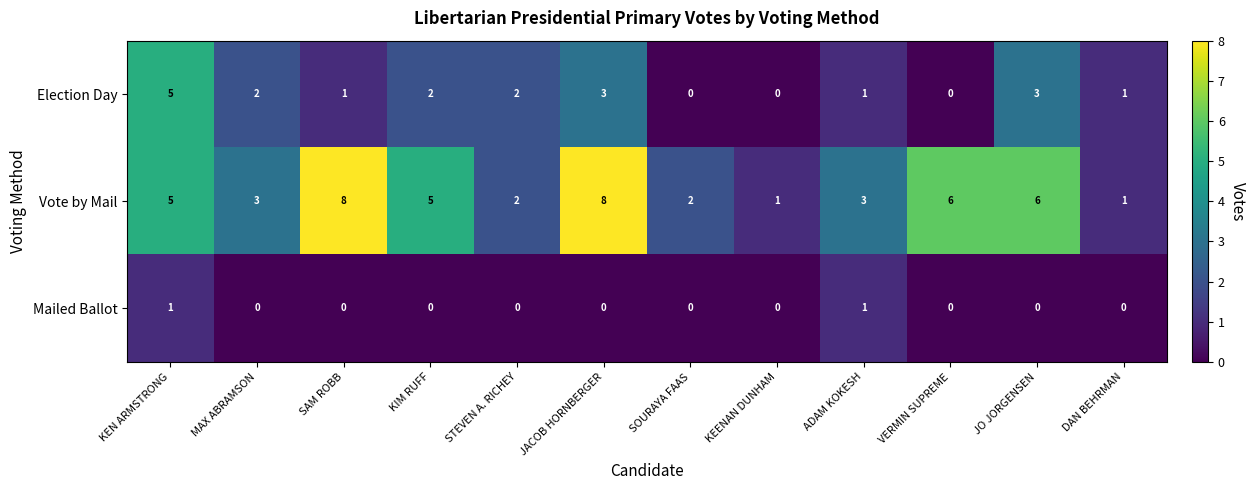

How many Election Day values are between 1 and 3?

8